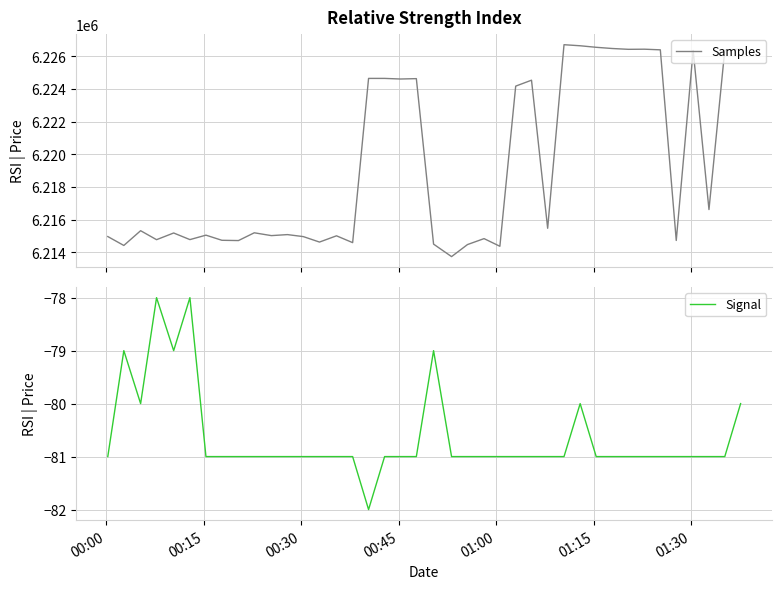

Which series has the largest range (max minus min)?

Samples